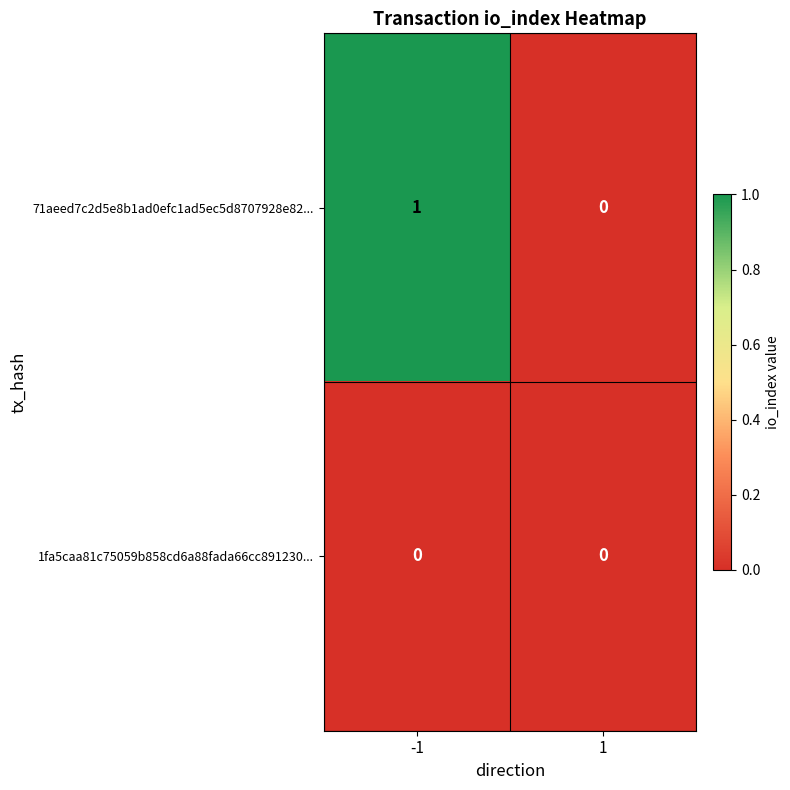

Rank the series by their maximum value, from lowest to highest.

1fa5caa81c75059b858cd6a88fada66cc891230..., 71aeed7c2d5e8b1ad0efc1ad5ec5d8707928e82...